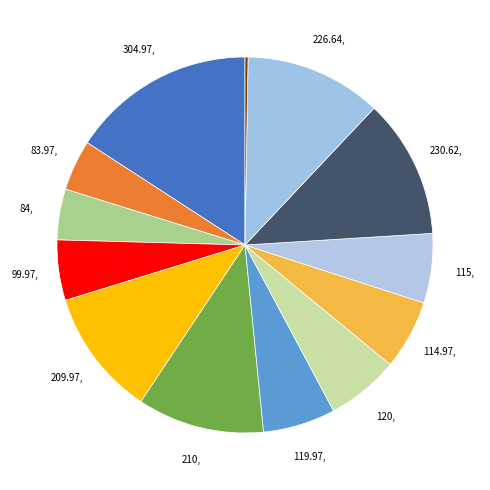

How many slices are in this pie chart?

13